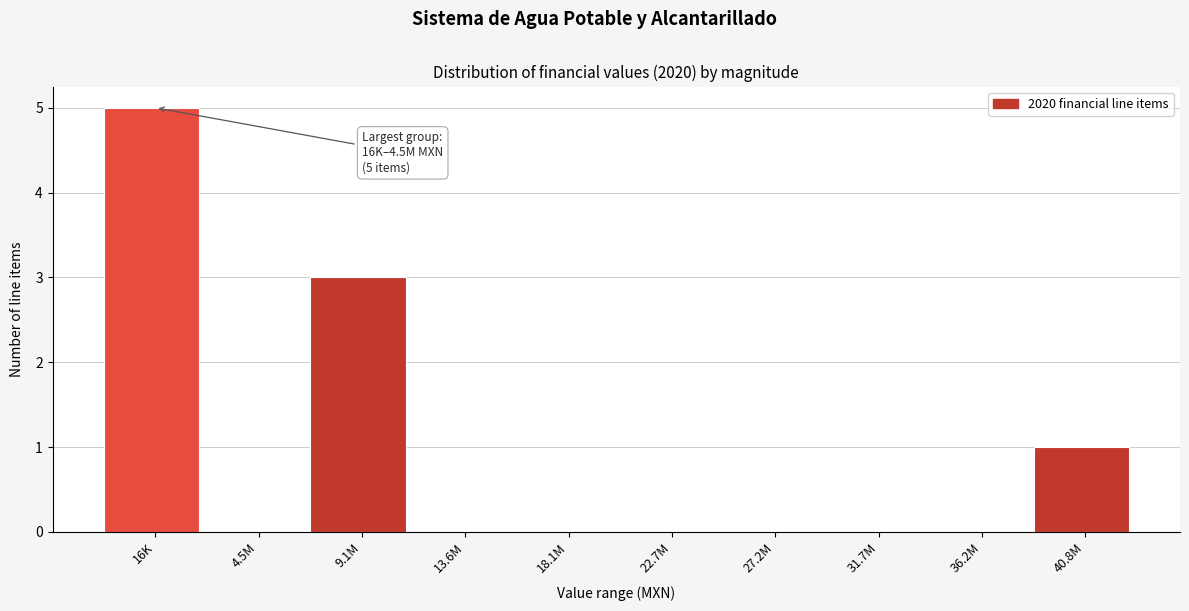

Reading right to left, list all the values displayed in this chart.

40.8M=1	36.2M=0	31.7M=0	27.2M=0	22.7M=0	18.1M=0	13.6M=0	9.1M=3	4.5M=0	16K=5